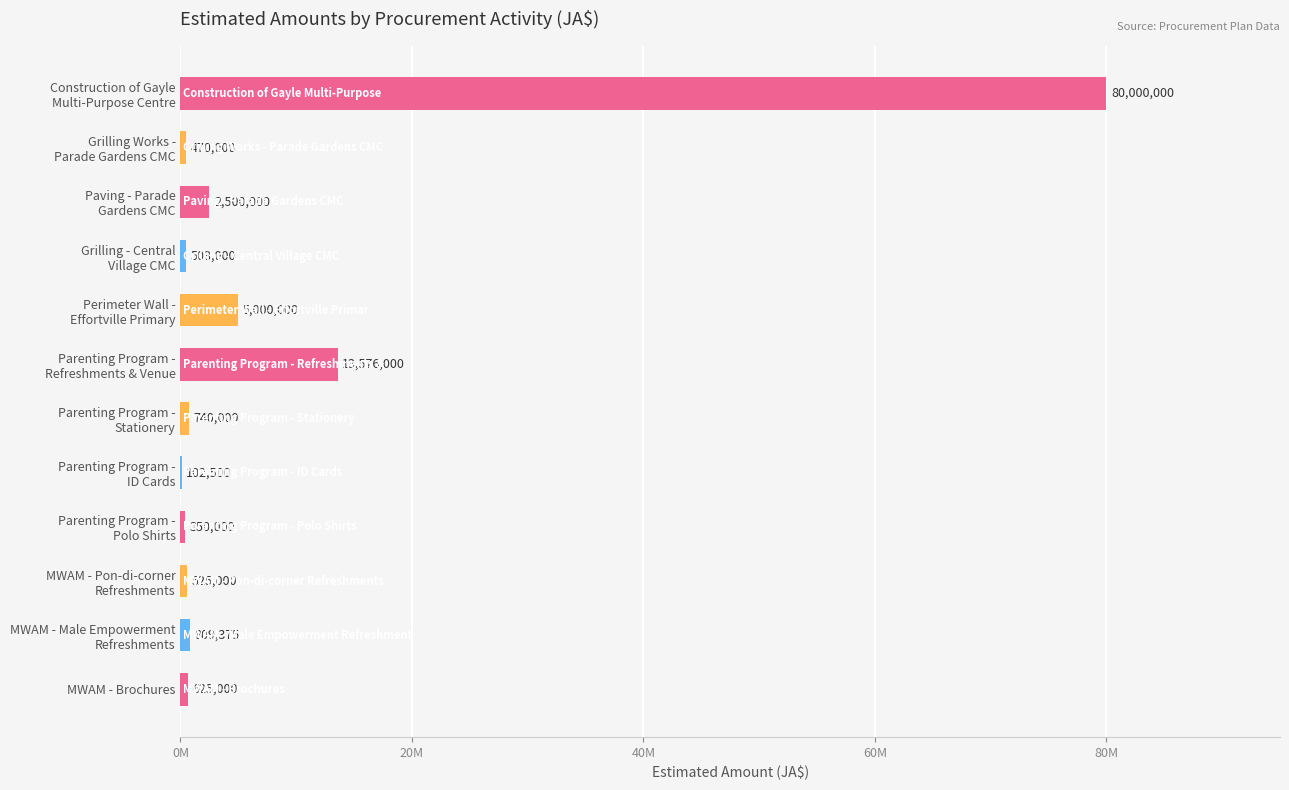

Are the bars horizontal?

Yes